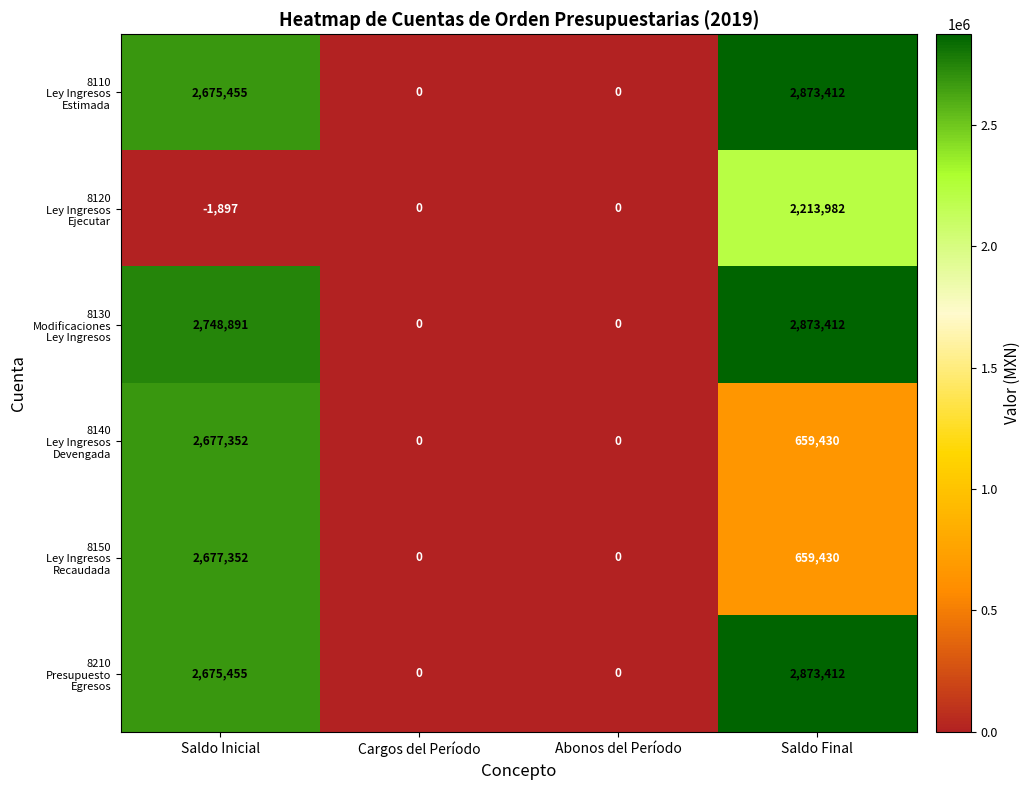

Which label corresponds to the smallest value in the chart?

Saldo Inicial